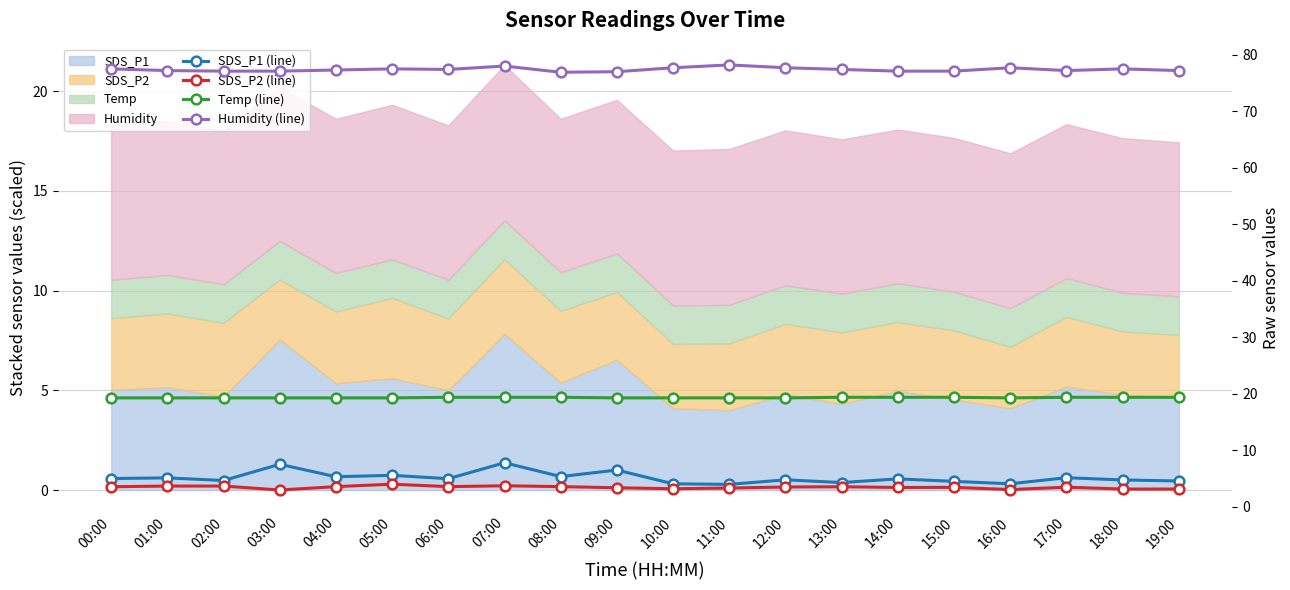

Which series has the widest spread of values?

SDS_P1 (line)